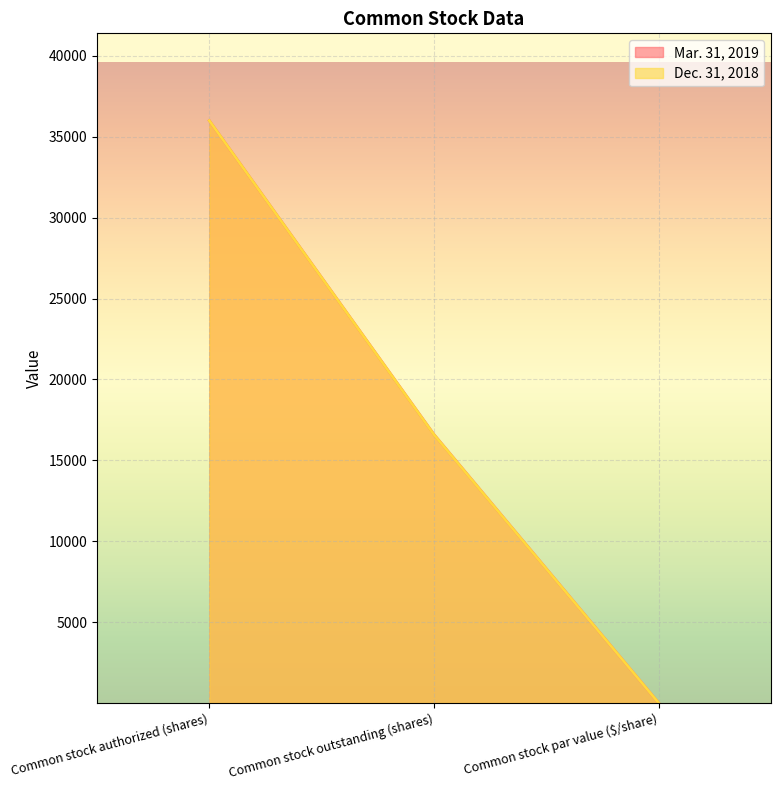

Does the chart display data point markers on the line(s)?

No